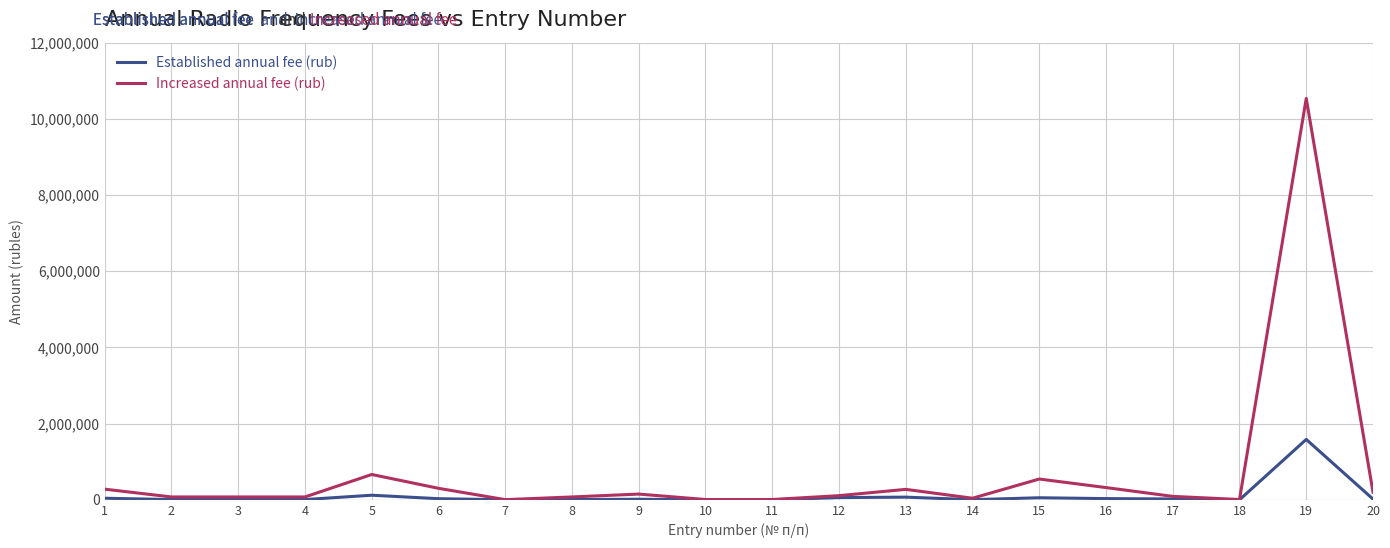

Count the number of categories in the chart.

20